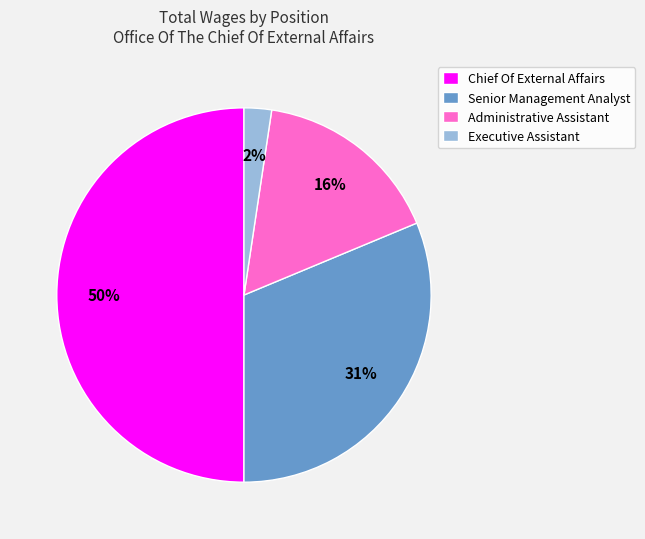

Rank the categories by value from lowest to highest.

Executive Assistant, Administrative Assistant, Senior Management Analyst, Chief Of External Affairs